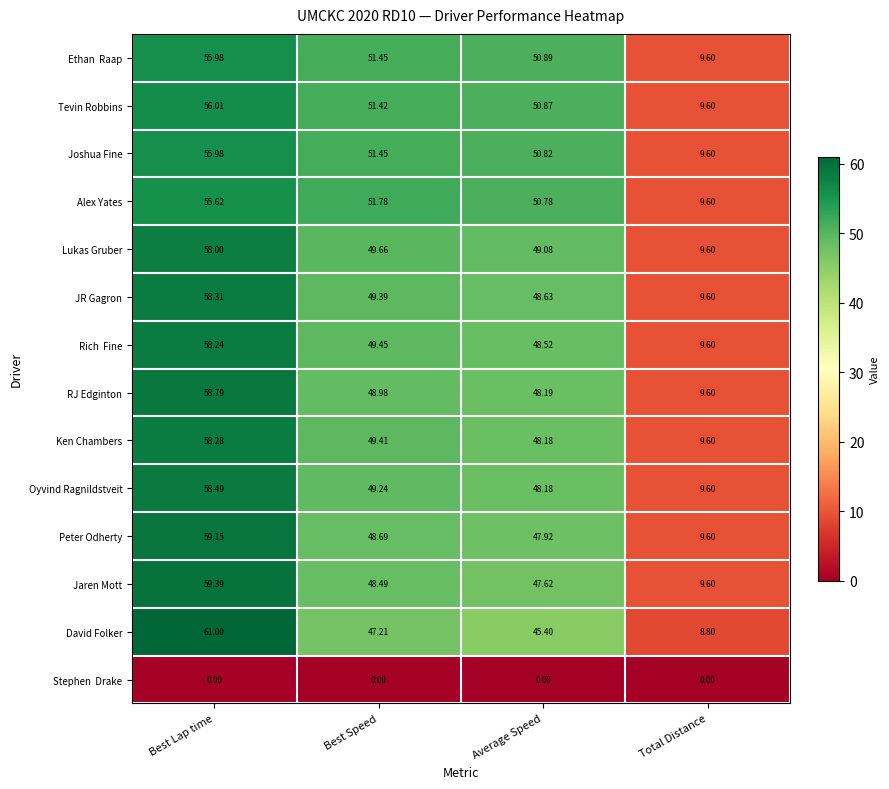

Is the value of David Folker at Total Distance greater than the value of RJ Edginton at Best Lap time?

No